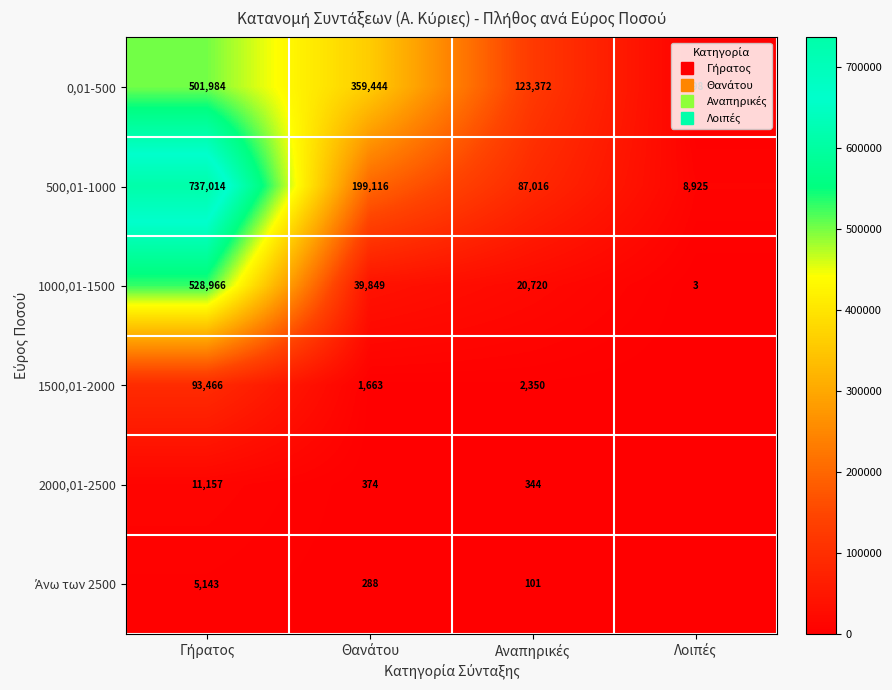

What is the sum of all 2000,01-2500 values?

11875